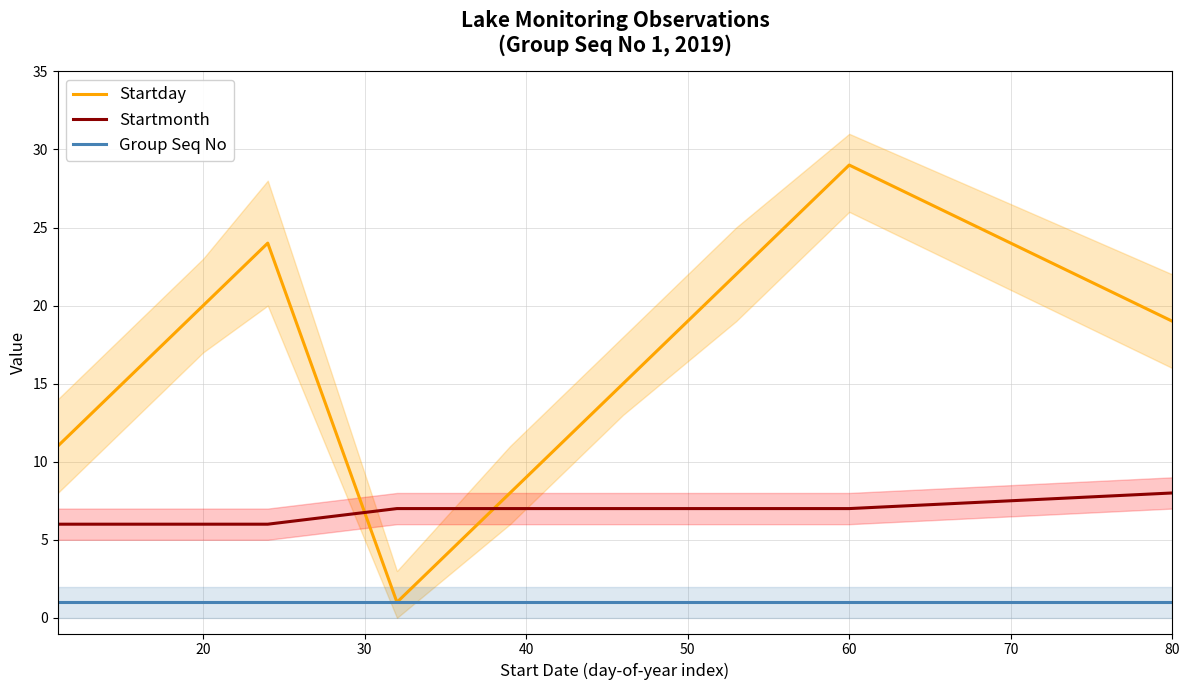

True or false: Startmonth and Startday cross at least once.

True